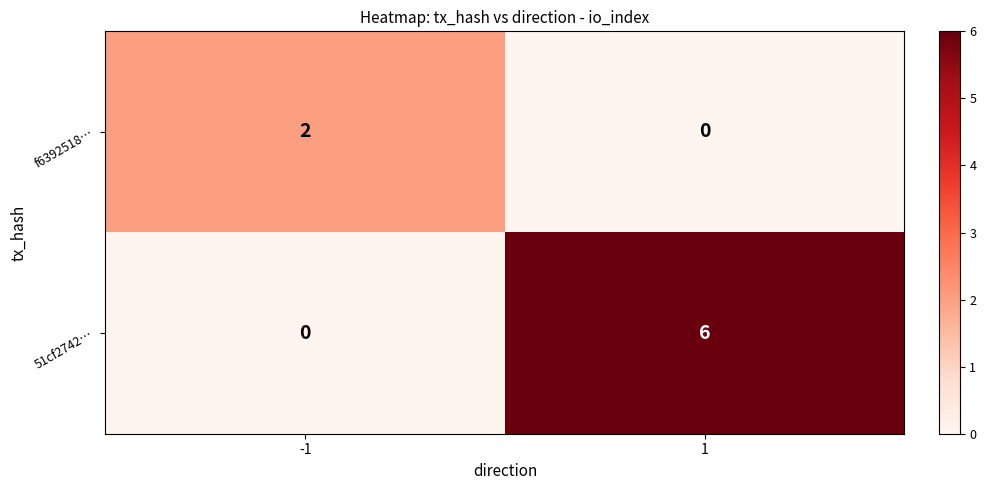

At which category is the sum across all series the highest?

1